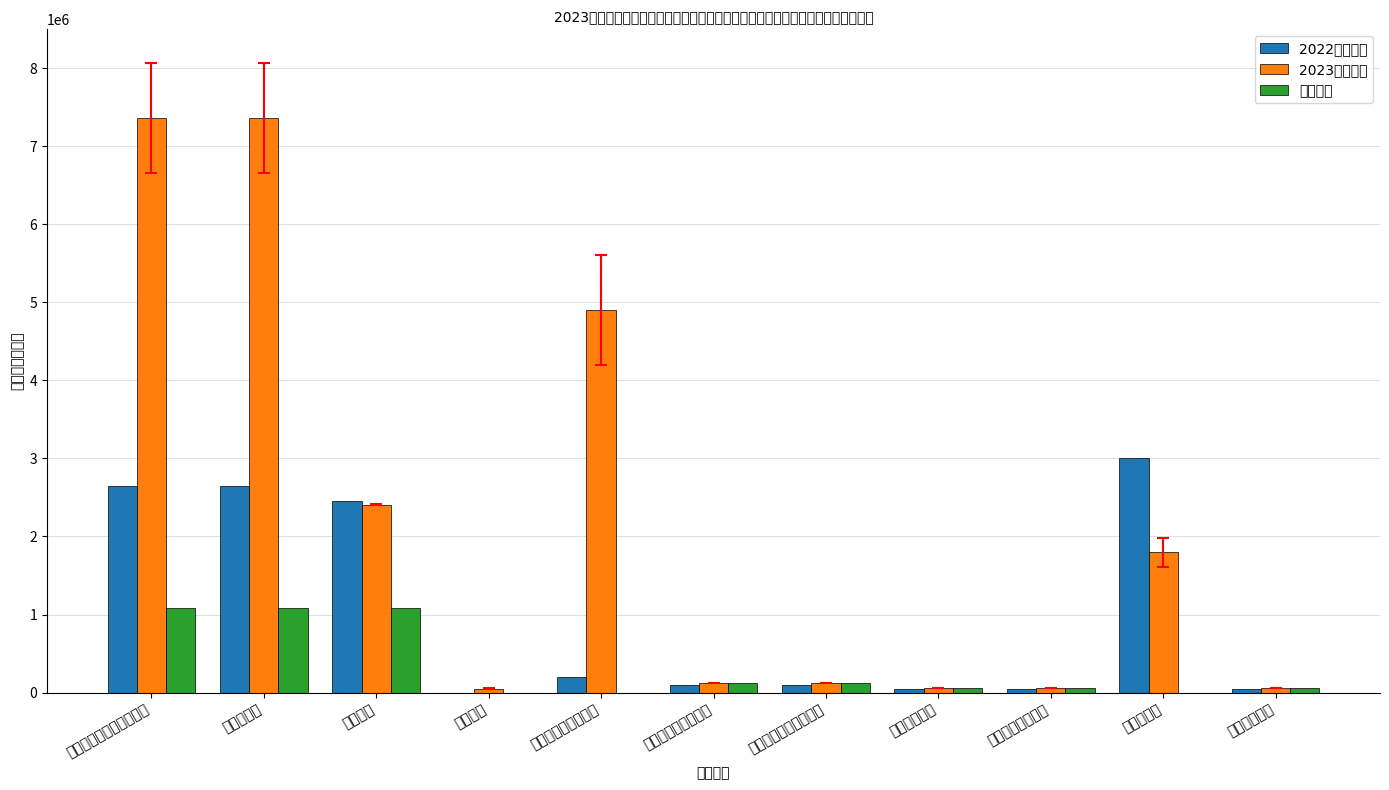

What is the sum of the 基本支出 values at 社会保障和就业支出 and 群众文化?

1209852.0